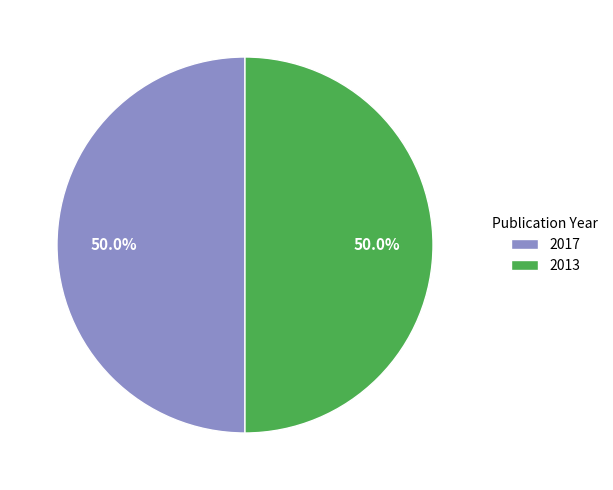

To the nearest percent, what is the average slice percentage?

50%